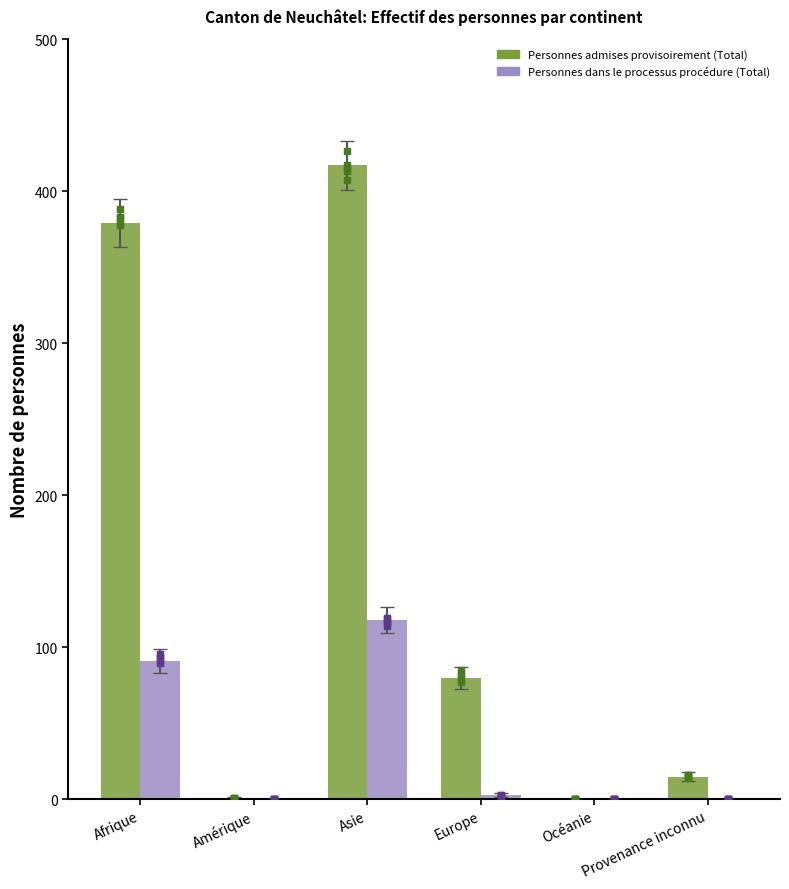

What are all the series names shown in the legend?

Personnes admises provisoirement (Total), Personnes dans le processus procédure (Total)